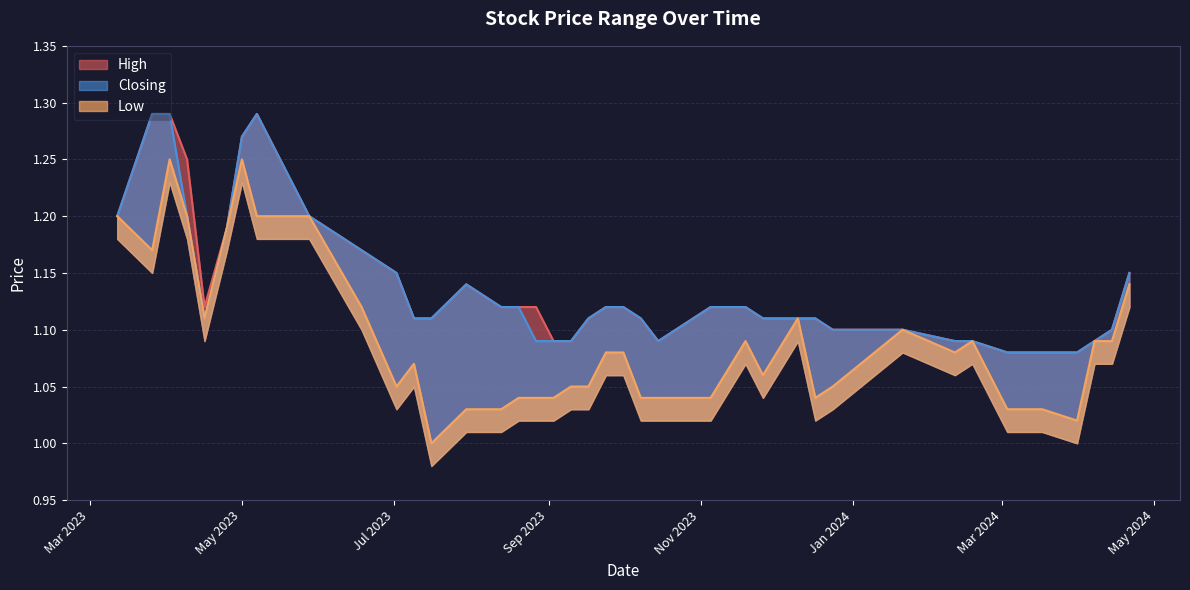

Rank the series by their maximum value, from lowest to highest.

Low, High, Closing